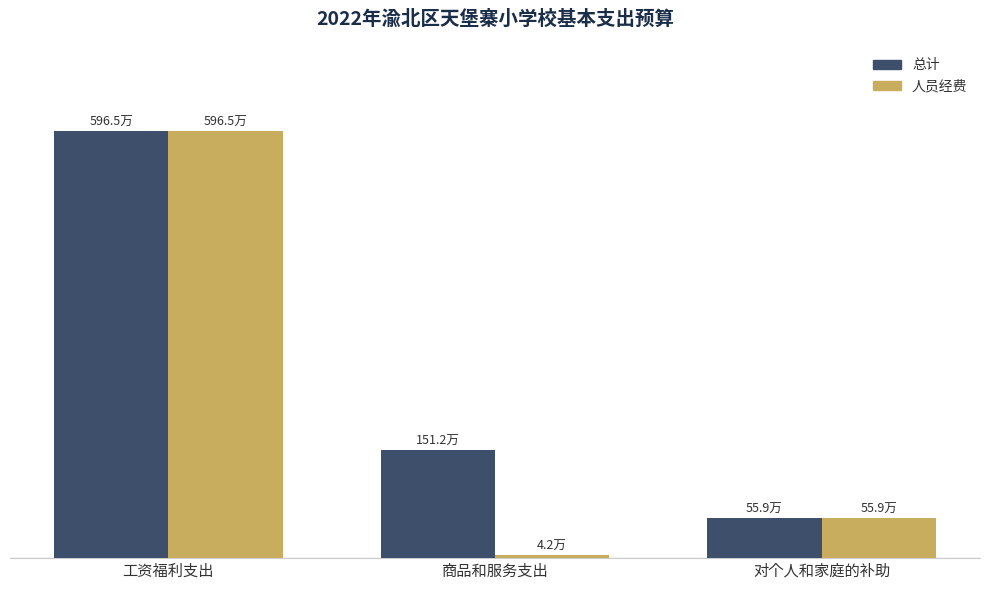

What is the label of the 3rd bar from the left?

对个人和家庭的补助